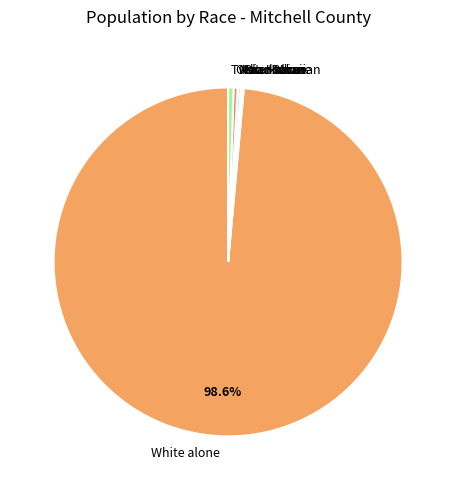

Between Other Race and White alone, which is larger?

White alone